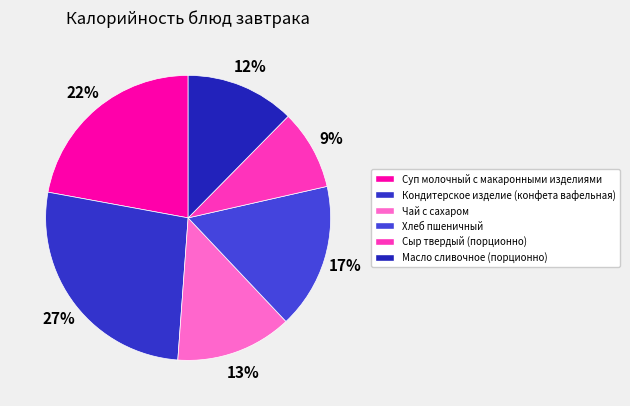

Is there a majority slice in this chart?

No